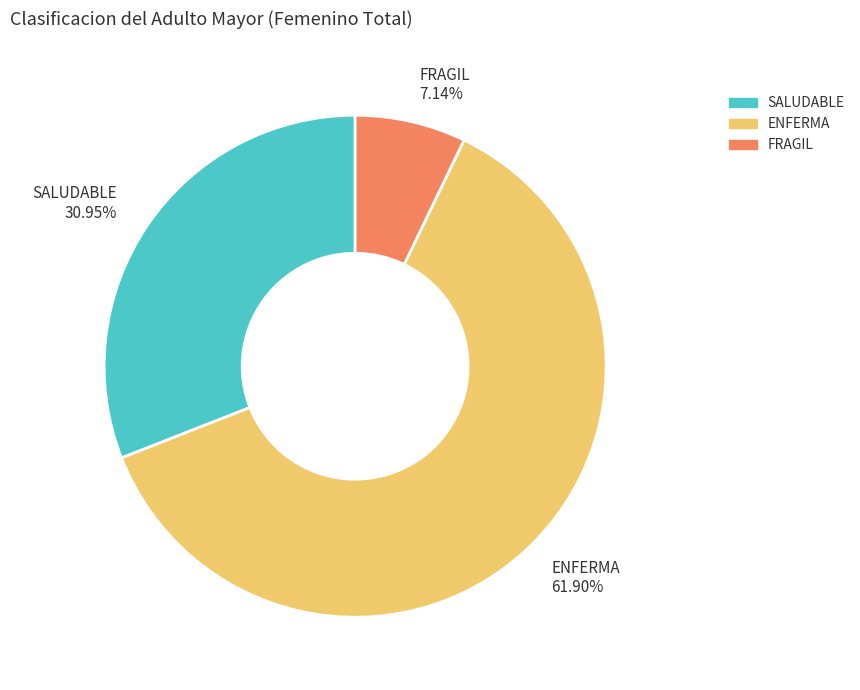

Do FRAGIL and ENFERMA together represent more than half of the pie?

Yes